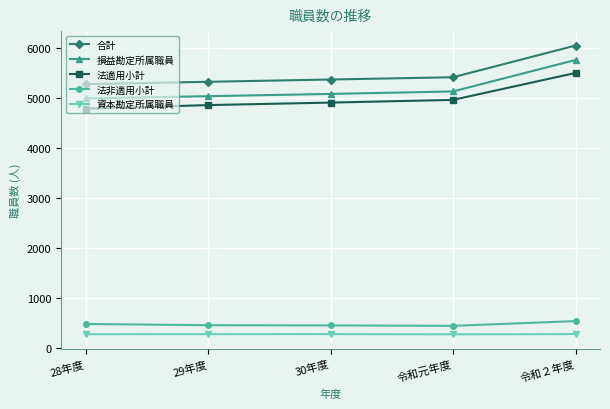

At which category is the sum across all series the highest?

令和２年度